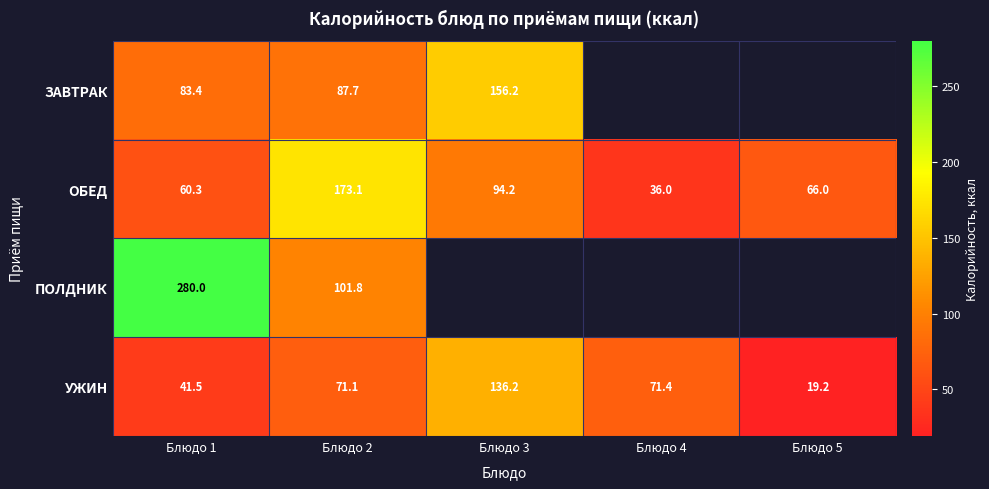

Count the number of data series in this chart.

4